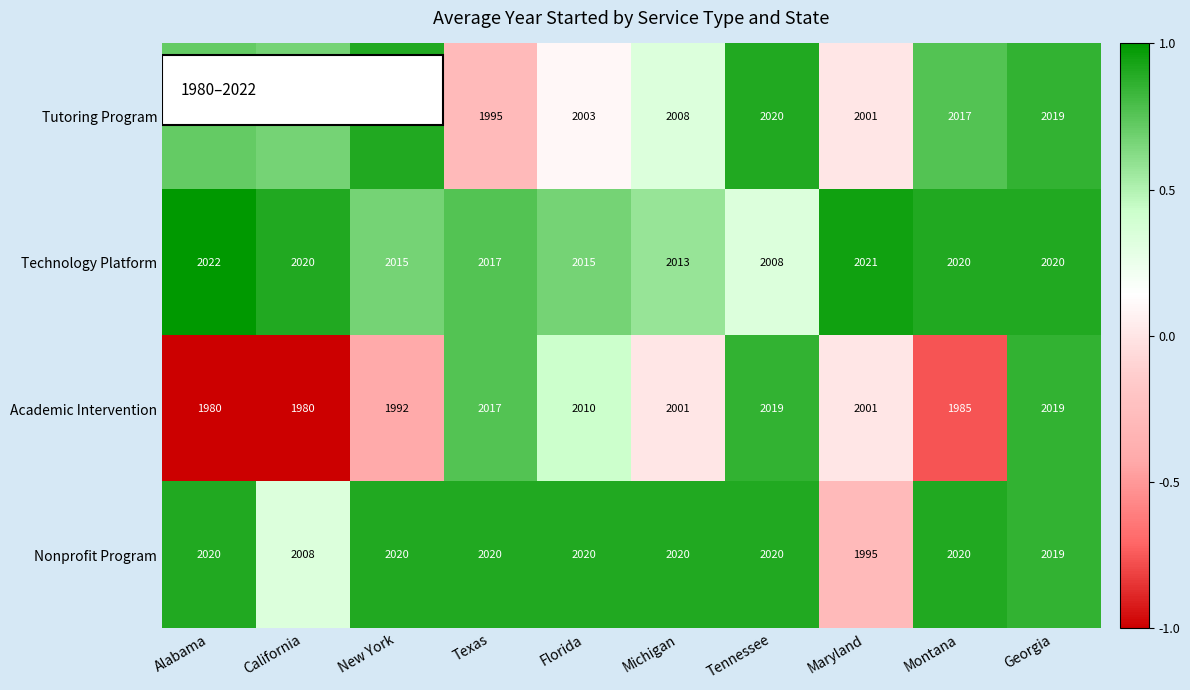

What is the total value across all series at Florida?

8048